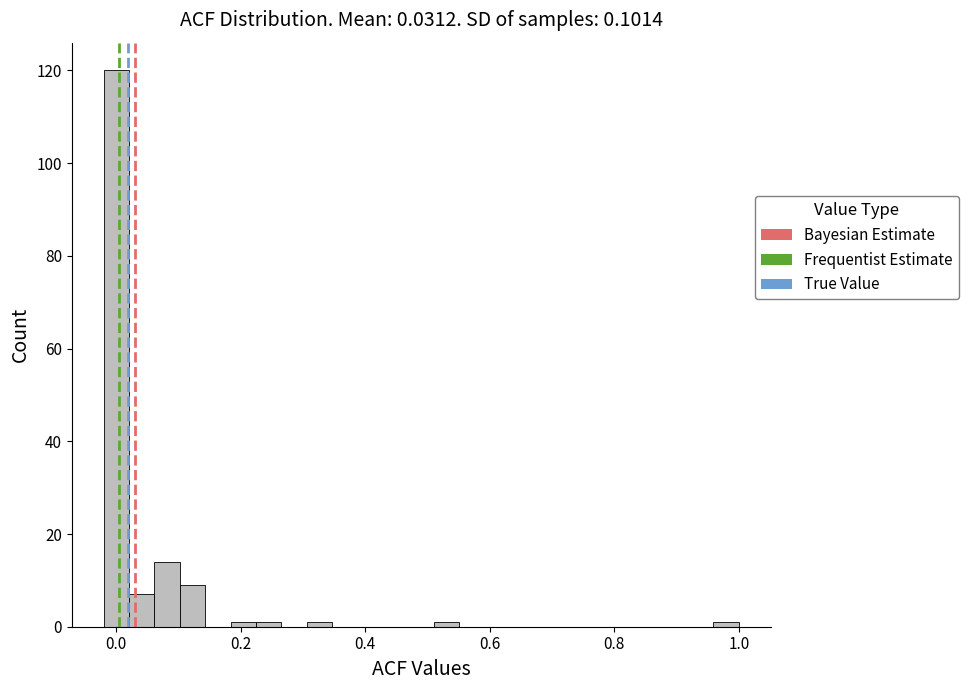

Around what value on the x-axis is the tallest bar? Give the approximate position of its centre, as read against the axis.

0.00